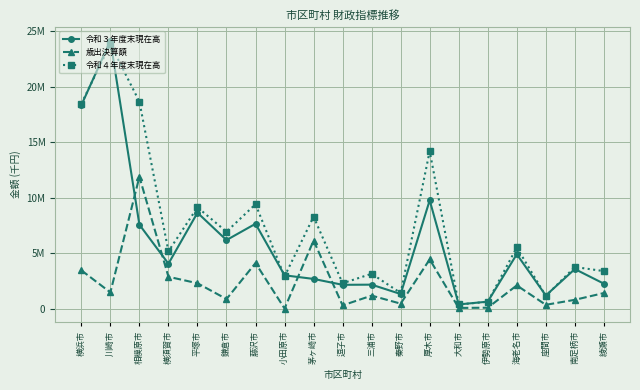

Reading right to left, transcribe all the data shown in this chart.

令和３年度末現在高: 綾瀬市=2257451	南足柄市=3574301	座間市=1190144	海老名市=4909612	伊勢原市=636366	大和市=386167	厚木市=9769883	秦野市=1323761	三浦市=2167339	逗子市=2153940	茅ヶ崎市=2684473	小田原市=3010983	藤沢市=7654880	鎌倉市=6185963	平塚市=8650082	横須賀市=4058077	相模原市=7572723	川崎市=24155936	横浜市=18338241
歳出決算額: 綾瀬市=1411878	南足柄市=801487	座間市=351780	海老名市=2100799	伊勢原市=90337	大和市=71223	厚木市=4444949	秦野市=456411	三浦市=1180601	逗子市=299434	茅ヶ崎市=6140893	小田原市=16589	藤沢市=4112955	鎌倉市=870539	平塚市=2294598	横須賀市=2878353	相模原市=11891349	川崎市=1470640	横浜市=3459600
令和４年度末現在高: 綾瀬市=3388653	南足柄市=3758392	座間市=1151194	海老名市=5519830	伊勢原市=625083	大和市=380655	厚木市=14198870	秦野市=1414408	三浦市=3148288	逗子市=2292960	茅ヶ崎市=8296352	小田原市=2909380	藤沢市=9419798	鎌倉市=6938562	平塚市=9136467	横須賀市=5174124	相模原市=18660785	川崎市=23843612	横浜市=18475447